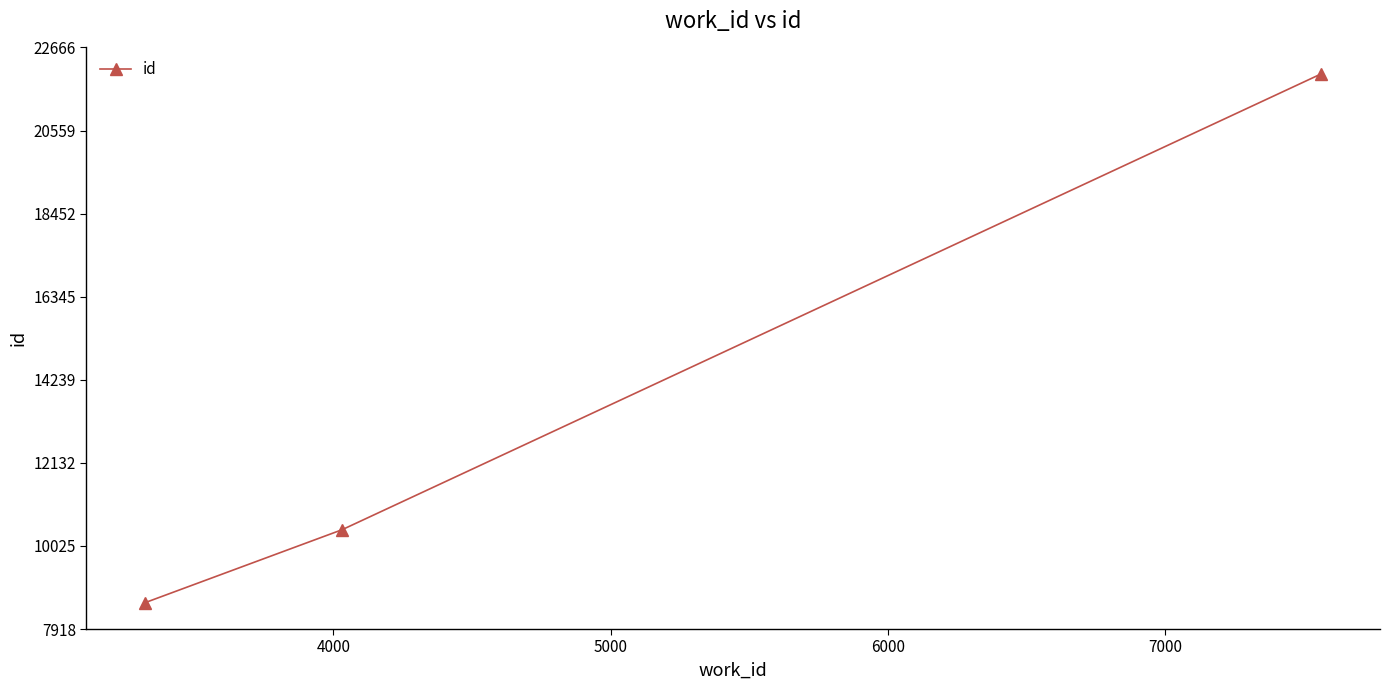

What is the value of the 3rd point from the left?

21996